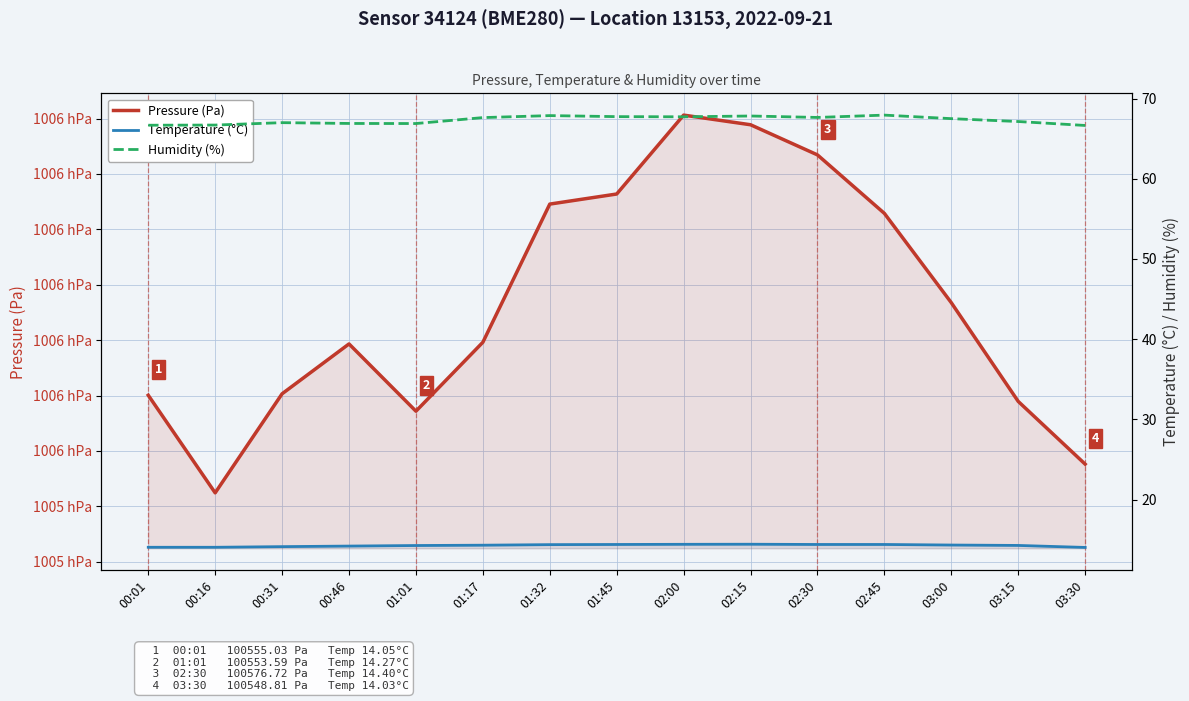

What is the sum of the Temperature (°C) values at 03:30 and 03:00?

28.4